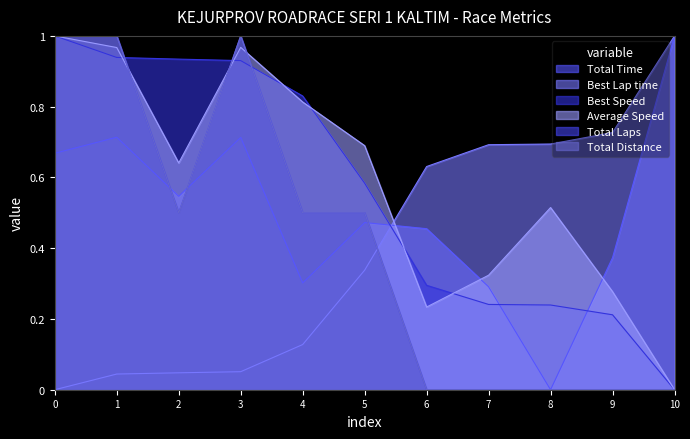

How many data points in Best Lap time are above 0?

10